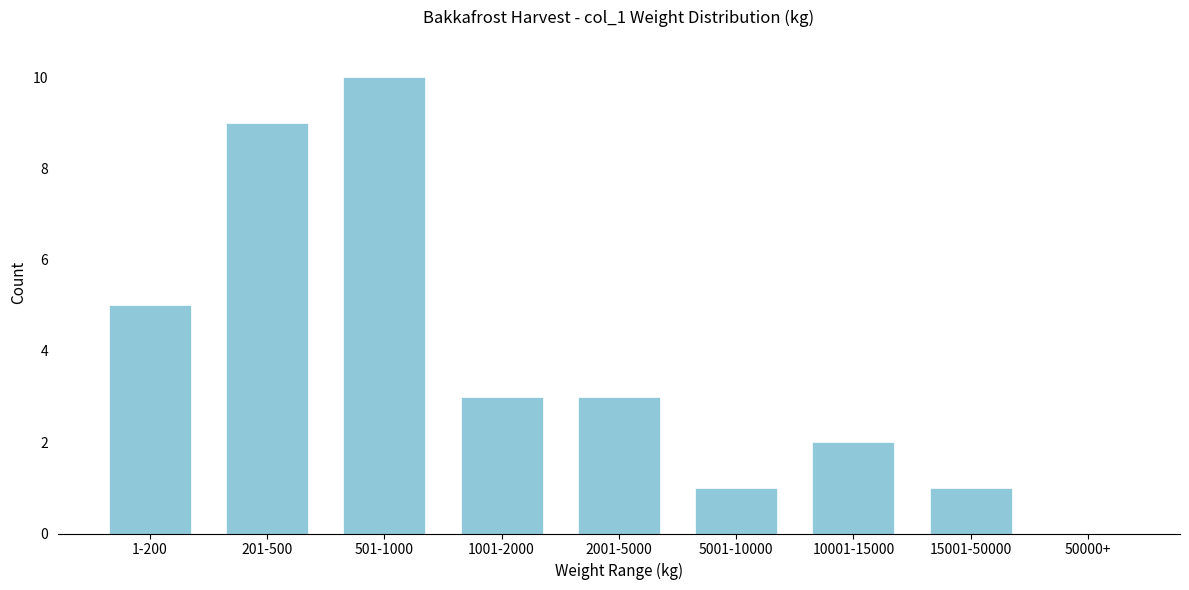

Reading right to left, transcribe all the data shown in this chart.

50000+=0	15001-50000=1	10001-15000=2	5001-10000=1	2001-5000=3	1001-2000=3	501-1000=10	201-500=9	1-200=5